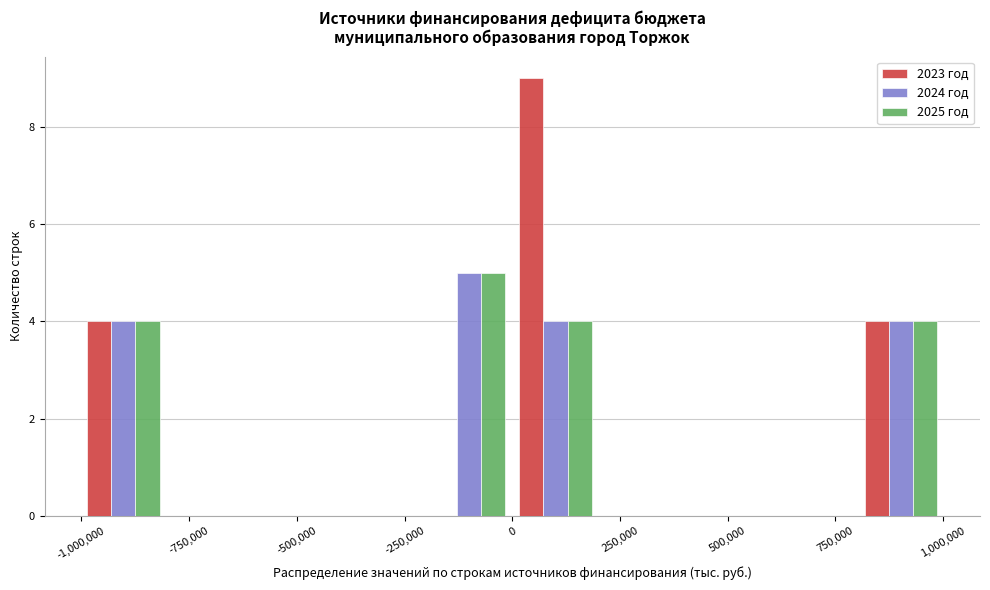

Reading left to right, list every range on the x-axis with the height of the bar of each series over it. Neither the bar edges nor the heights are printed on the chart, so give them approximately, as read against the axes.

-1000000 to -800000: 2023 год=4	2024 год=4	2025 год=4
-800000 to -600000: 2023 год=0	2024 год=0	2025 год=0
-600000 to -400000: 2023 год=0	2024 год=0	2025 год=0
-400000 to -200000: 2023 год=0	2024 год=0	2025 год=0
-200000 to 0: 2023 год=0	2024 год=5	2025 год=5
0 to 200000: 2023 год=9	2024 год=4	2025 год=4
200000 to 400000: 2023 год=0	2024 год=0	2025 год=0
400000 to 600000: 2023 год=0	2024 год=0	2025 год=0
600000 to 800000: 2023 год=0	2024 год=0	2025 год=0
800000 to 1000000: 2023 год=4	2024 год=4	2025 год=4